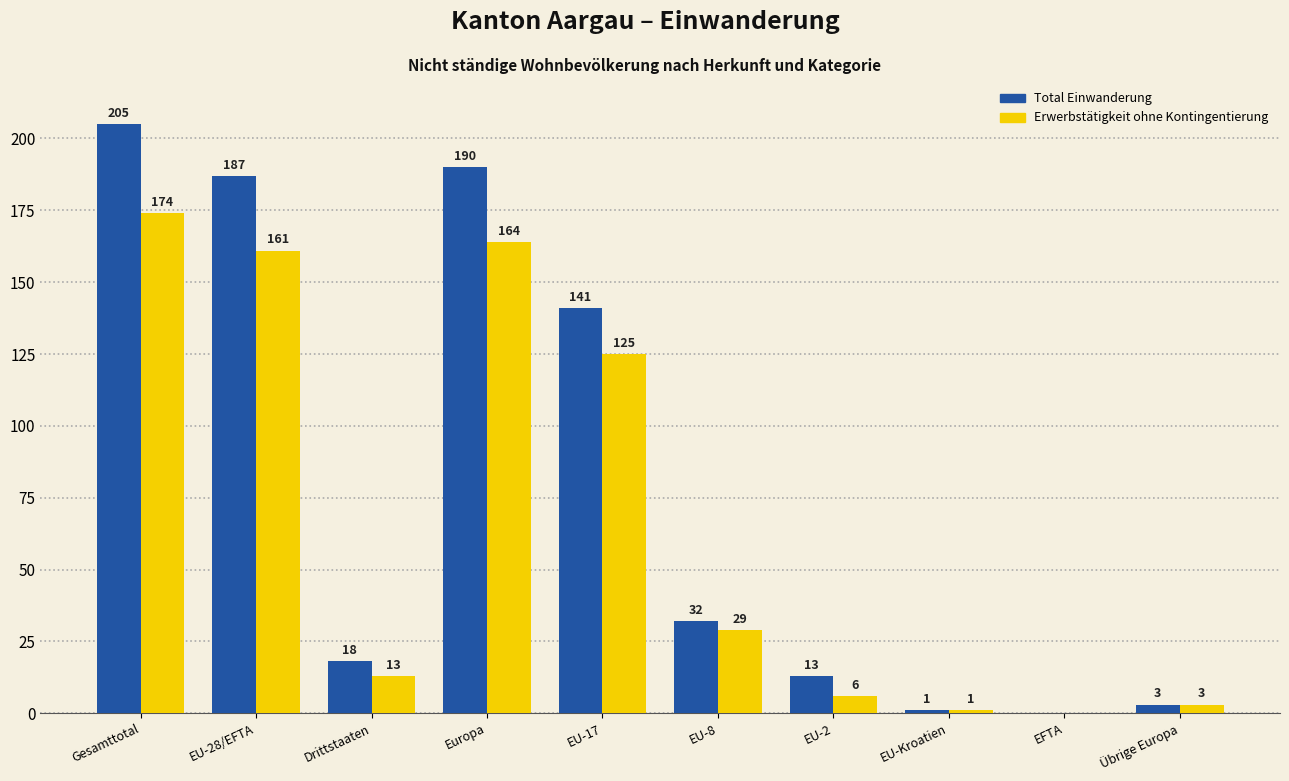

What is the sum of the Total Einwanderung values at Gesamttotal and Übrige Europa?

208